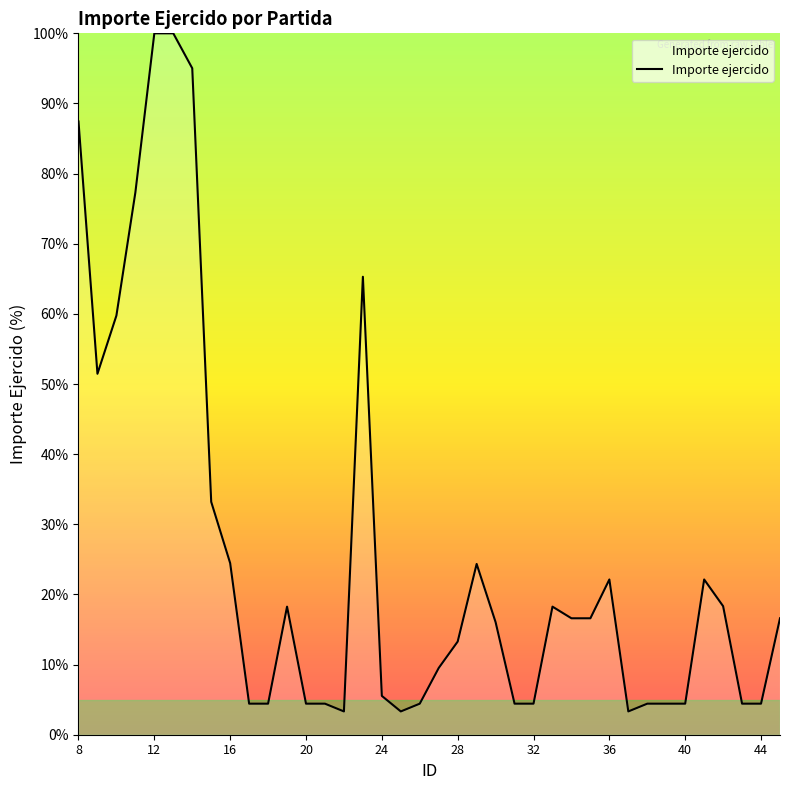

What is the difference between the maximum and minimum values?

96.7